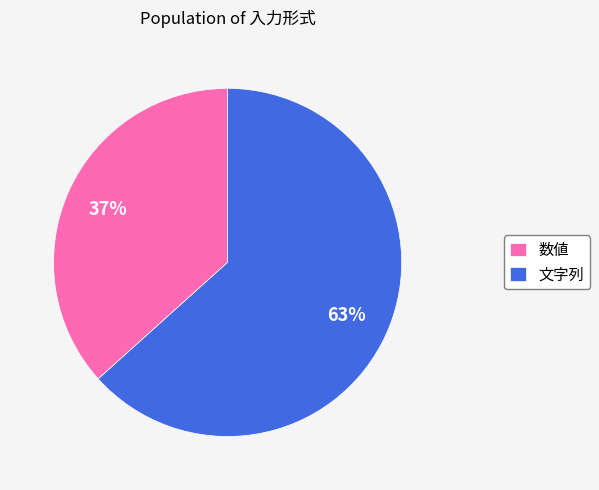

Rank the categories by value from highest to lowest.

文字列, 数値